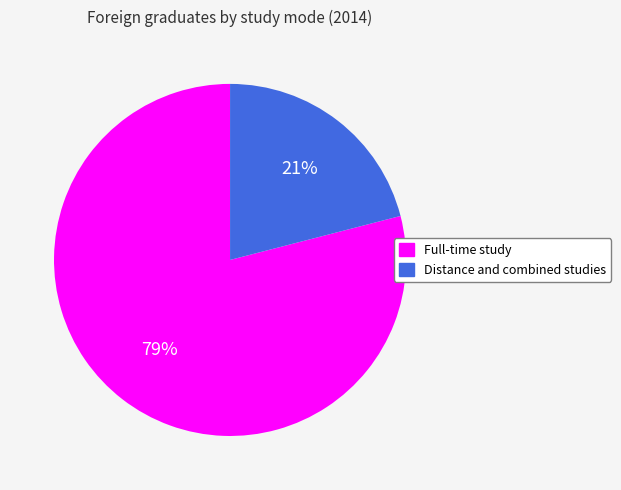

Count the number of slices in the pie.

2